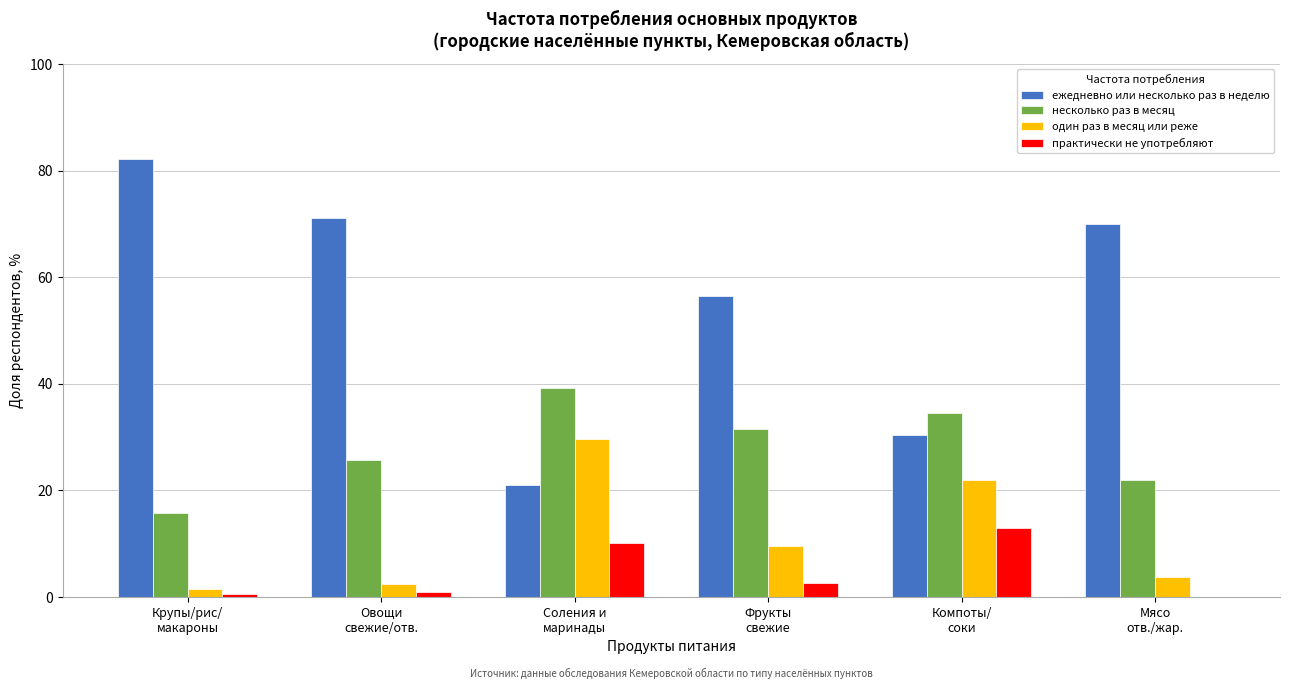

What is the sum of all ежедневно или несколько раз в неделю values?

331.1